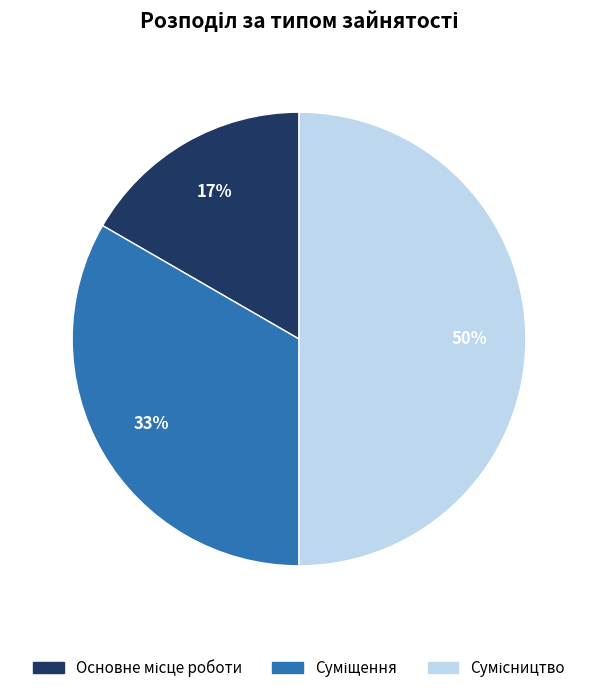

To the nearest percent, what is the average slice percentage?

33%